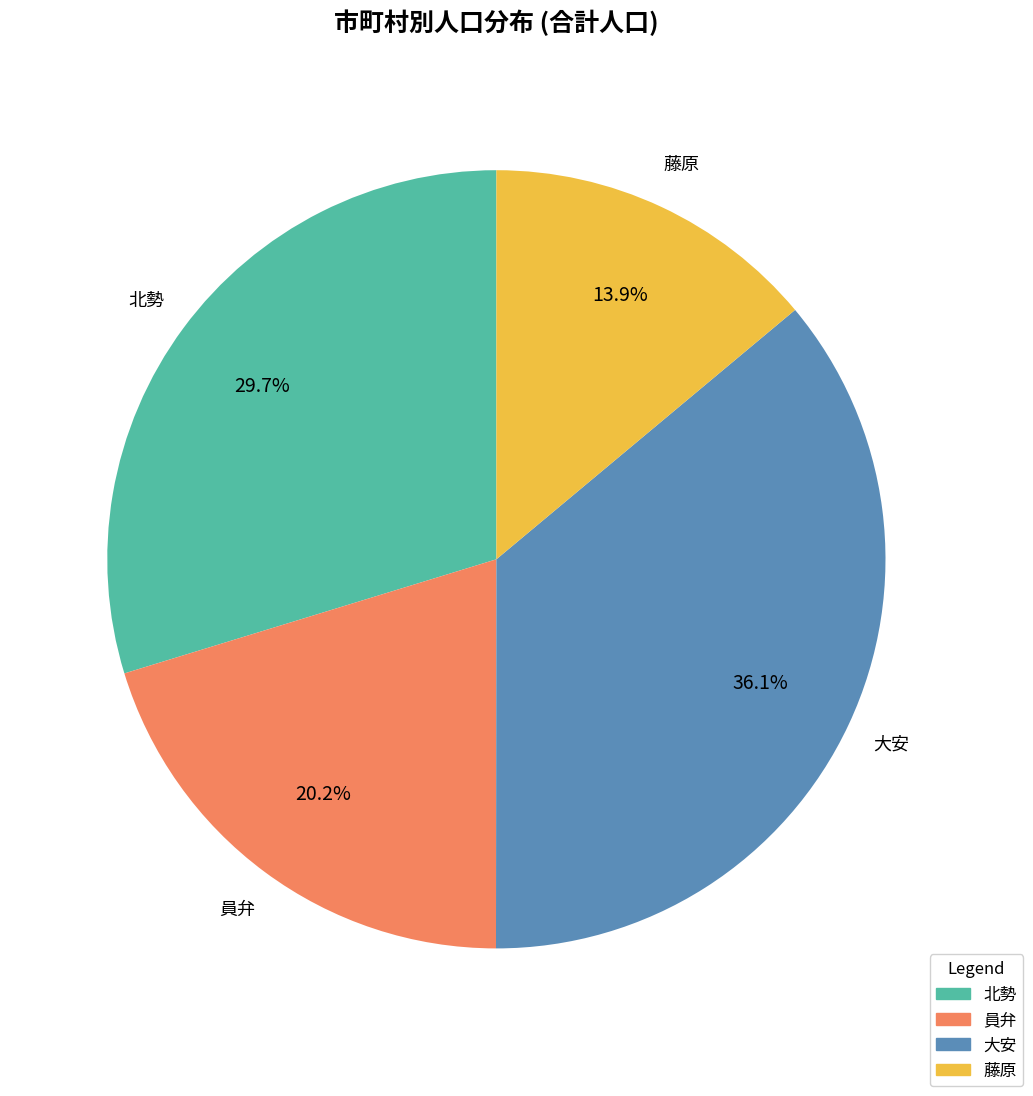

Which category has the smallest portion of the pie?

藤原